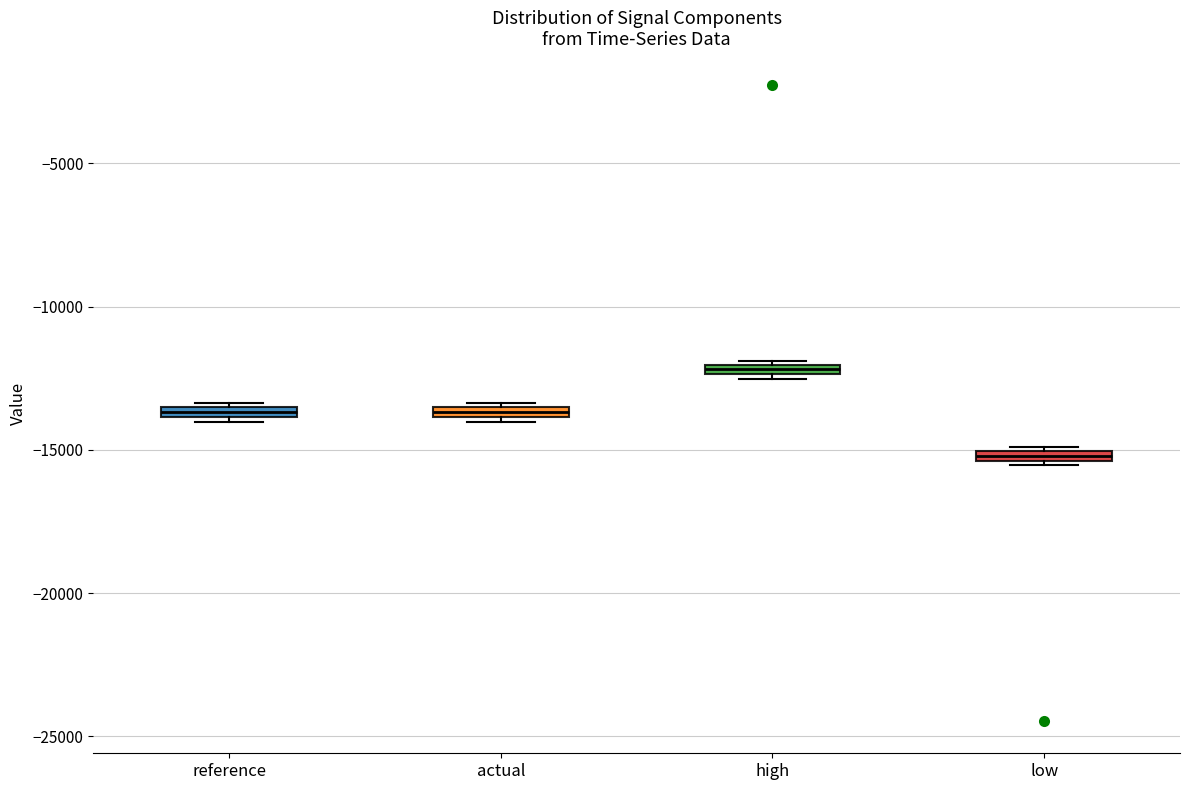

Which box's median line is the highest?

high